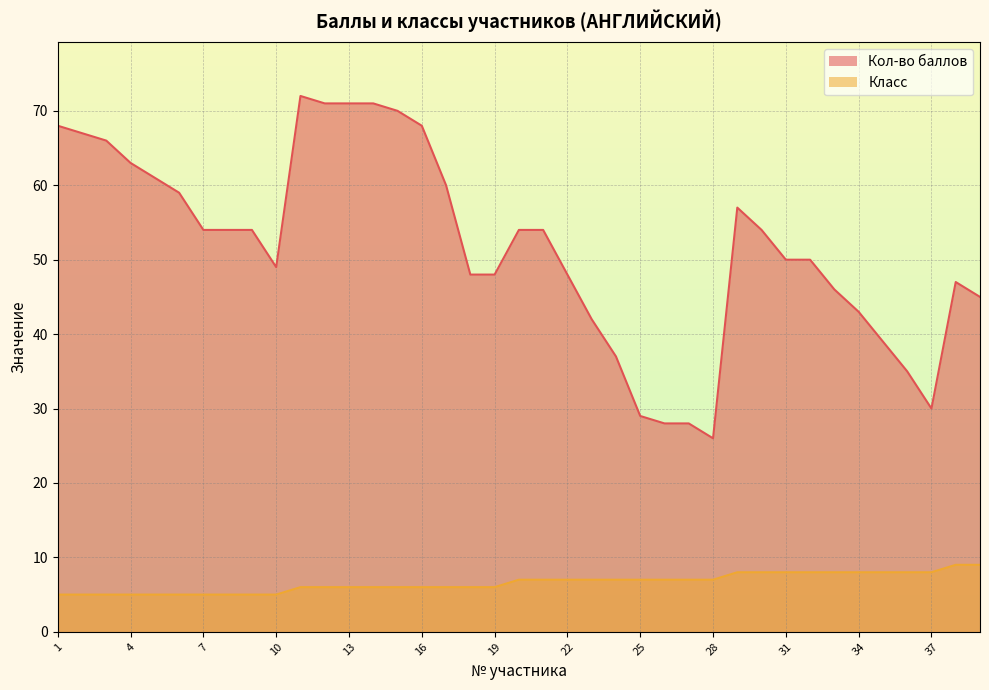

List the series in order of their overall mean, lowest first.

Класс, Кол-во баллов